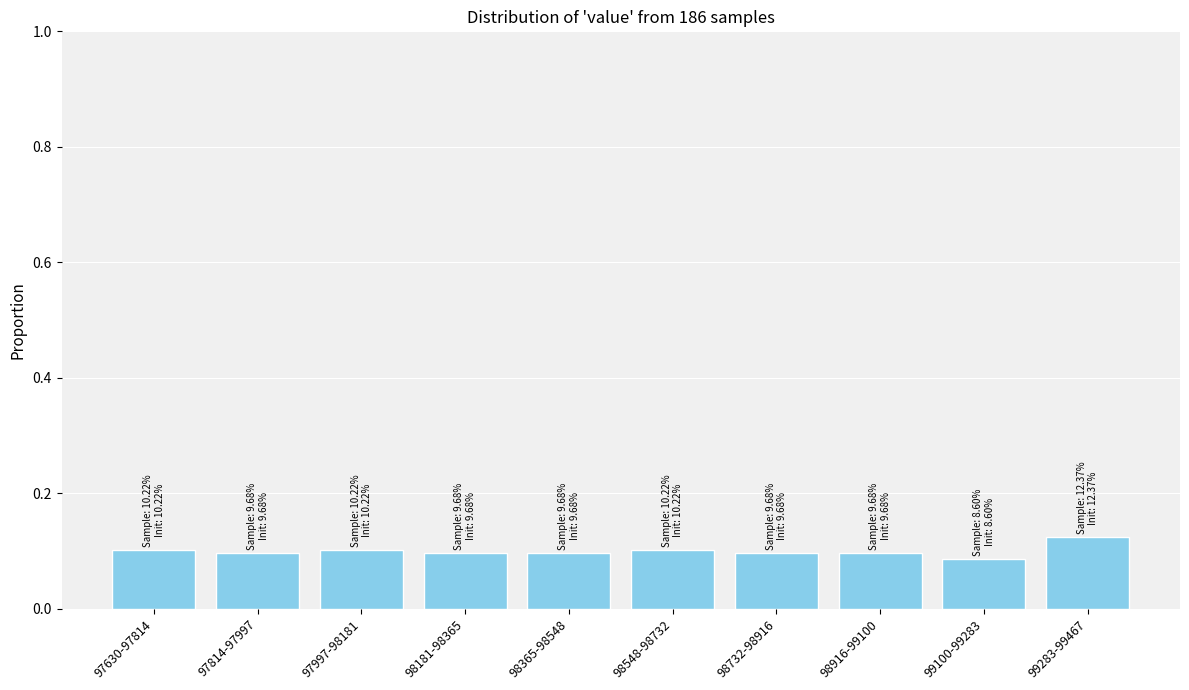

Which has a higher value, 99283-99467 or 98365-98548?

99283-99467